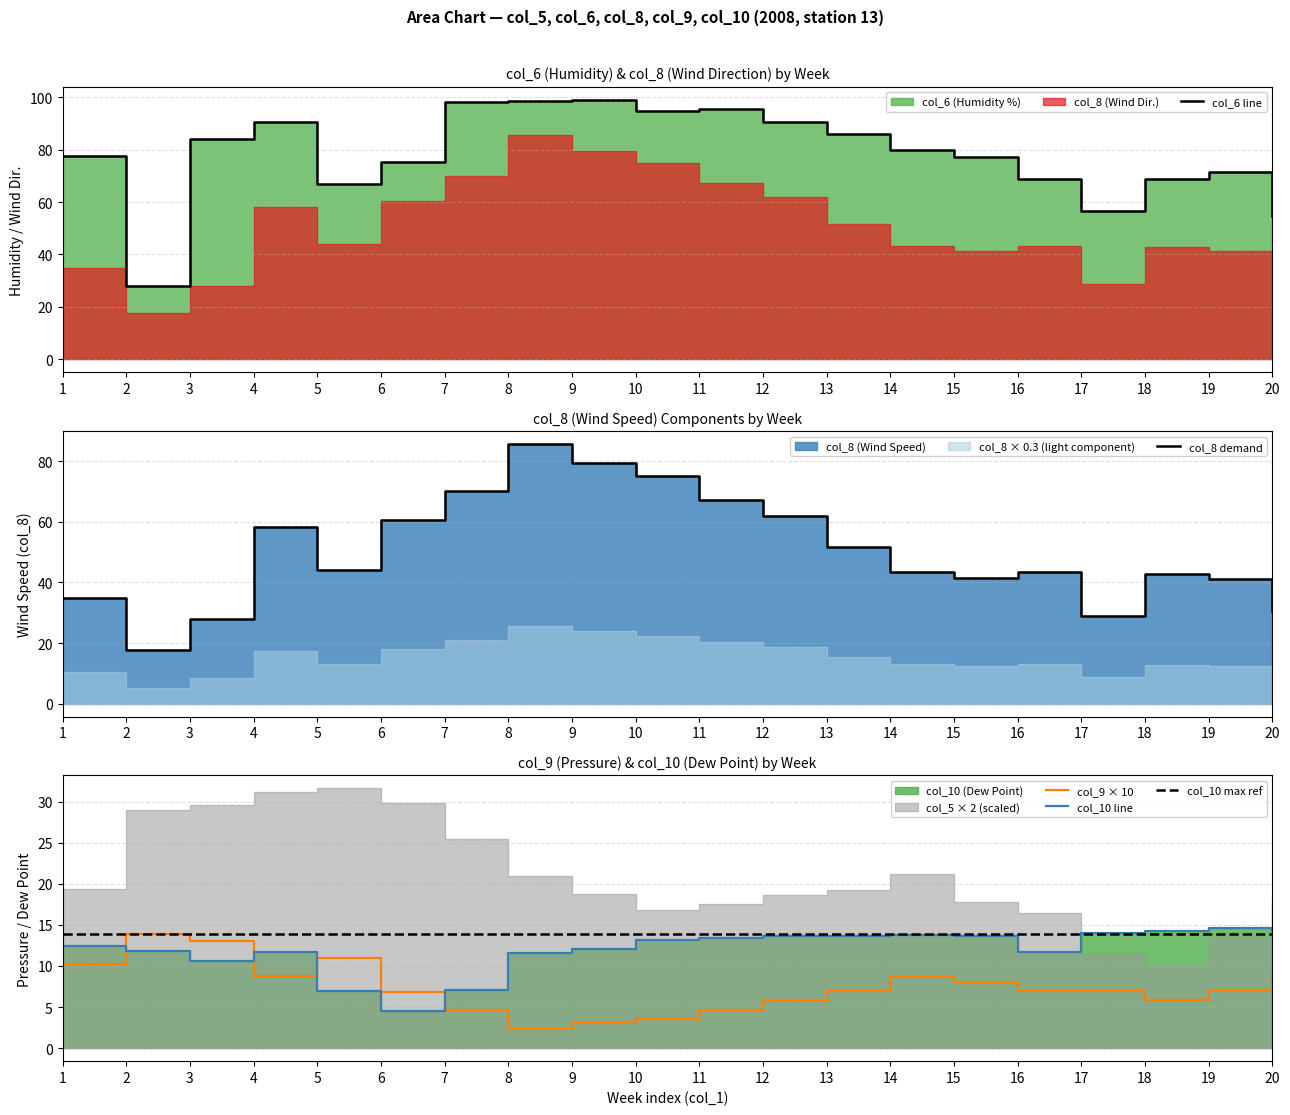

Which label corresponds to the largest value in the chart?

9